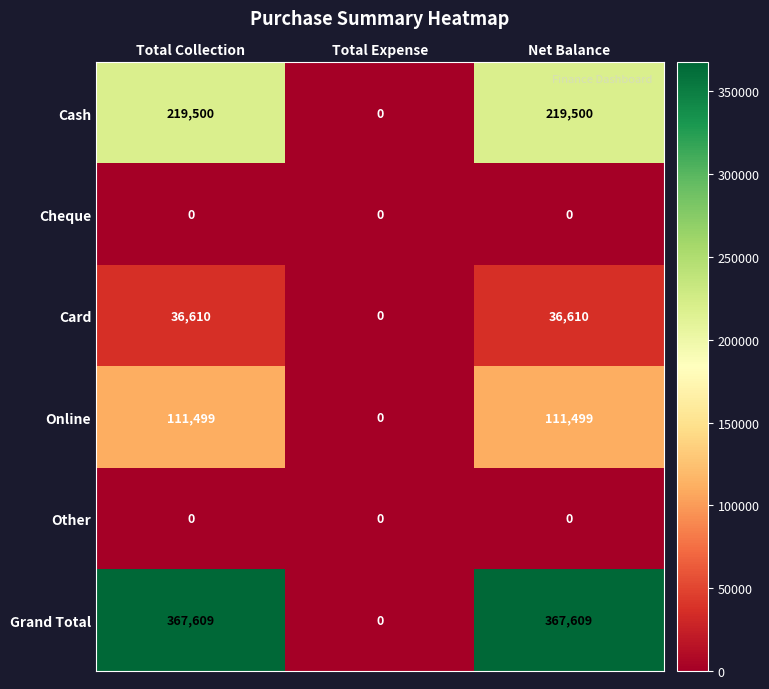

Which series has the largest total across all categories?

Grand Total